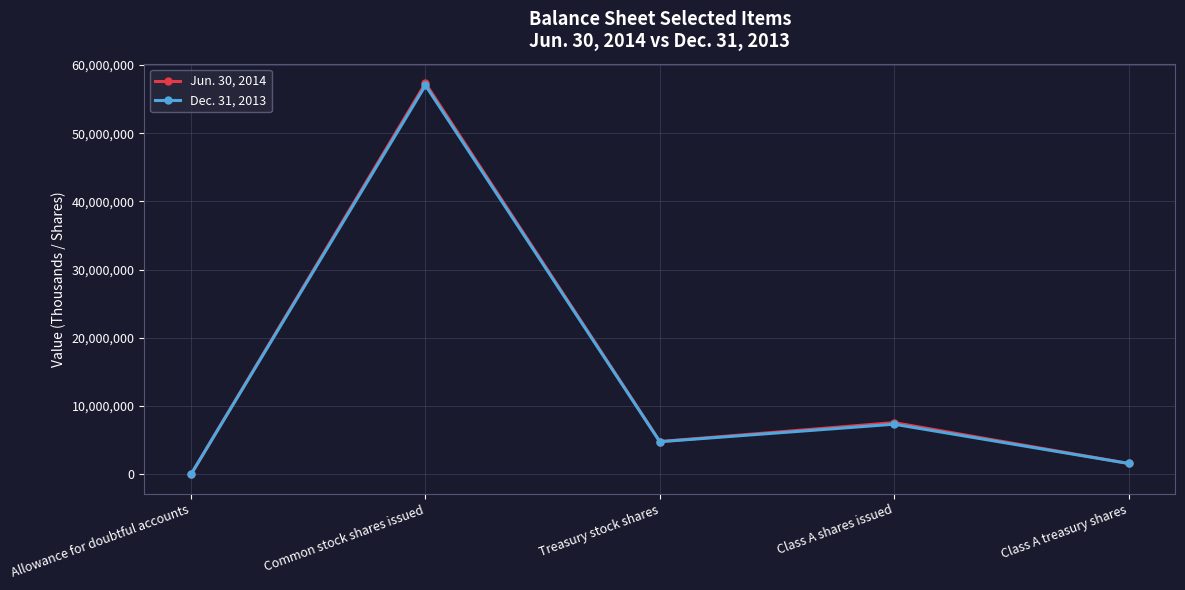

Is this an area chart (filled region under the line)?

No